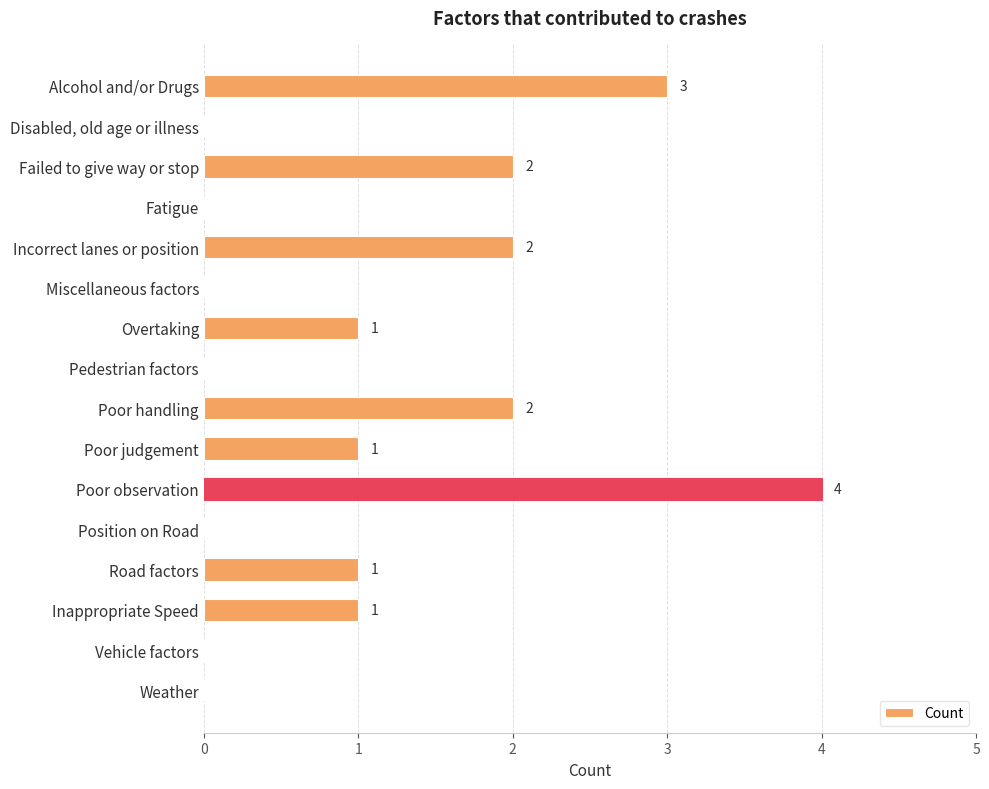

True or false: the data shows 1 at Fatigue.

False